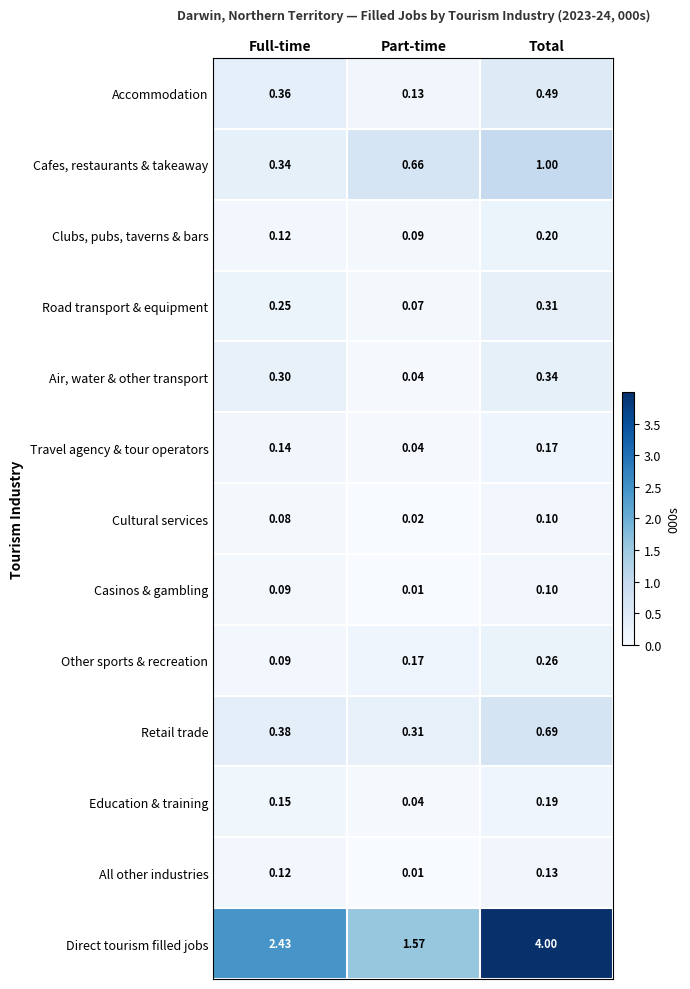

Where is Travel agency & tour operators nearest to the value 0?

Part-time